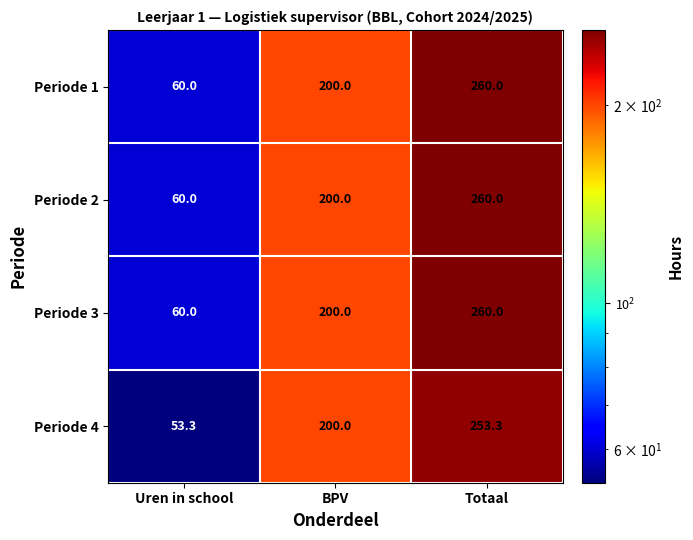

Is the value of Periode 2 at Totaal greater than the value of Periode 4 at BPV?

Yes